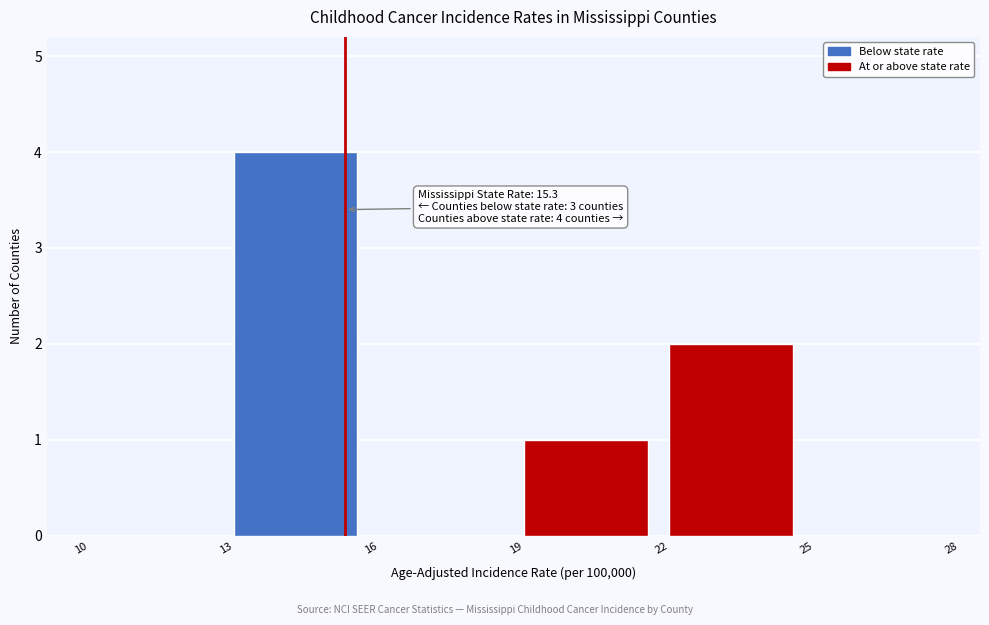

Which range on the x-axis has the tallest bar?

13 to 16